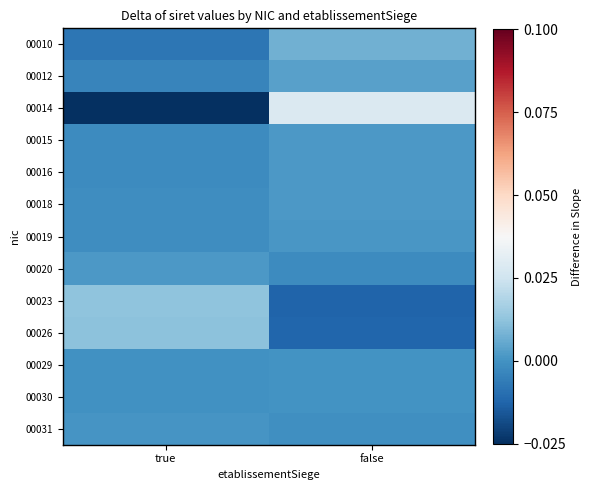

At which category does the chart reach its peak across all series?

false